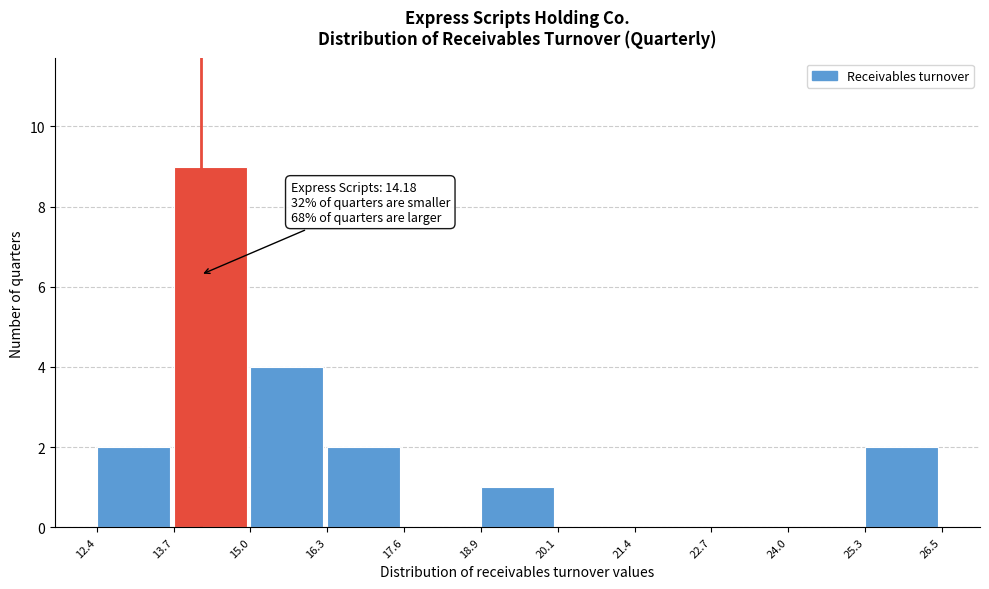

Over which range of the x-axis is the bar tallest?

13.7 to 15.0